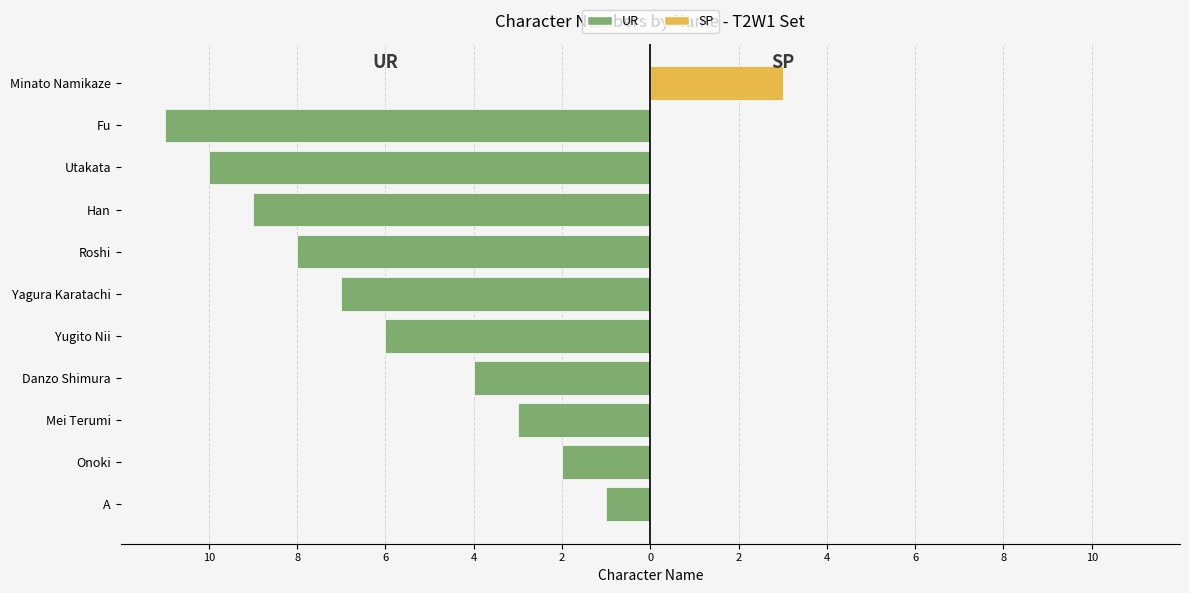

What is the difference between the highest and lowest values at Onoki?

2